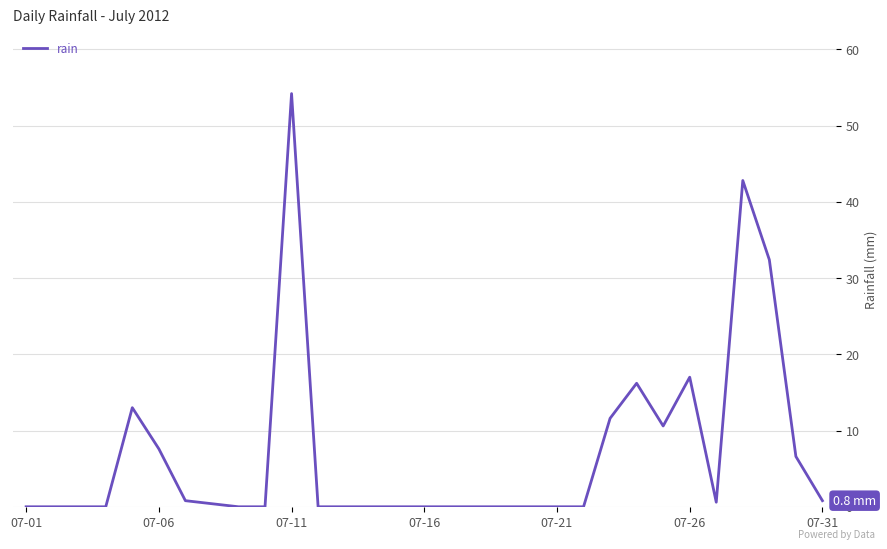

What is the maximum value shown in the chart?

54.2